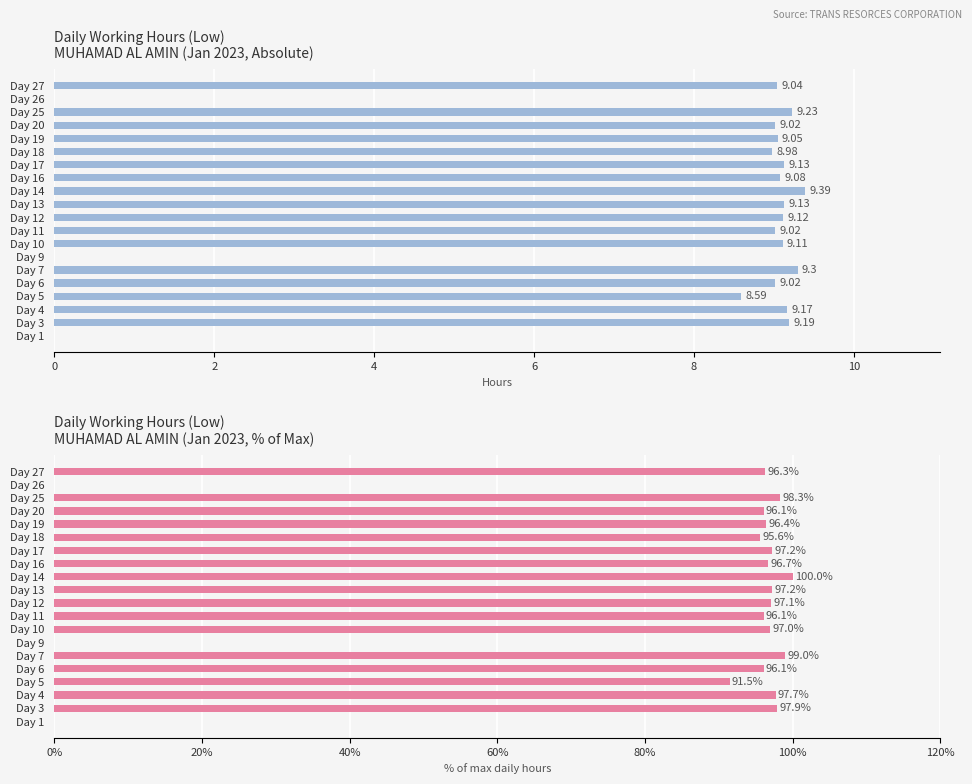

Are the bars grouped side by side (vs. stacked)?

Yes